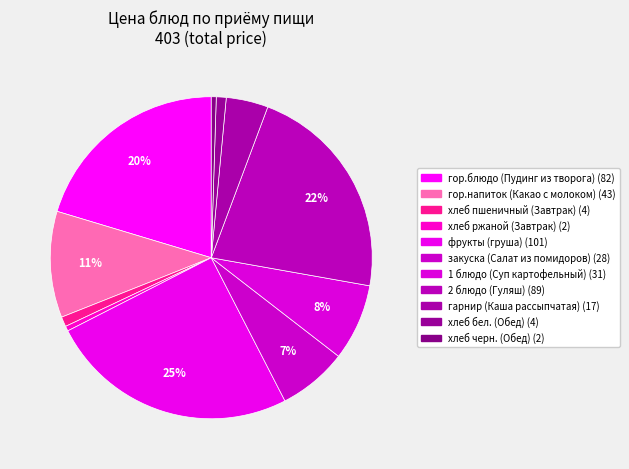

Count the number of slices in the pie.

11